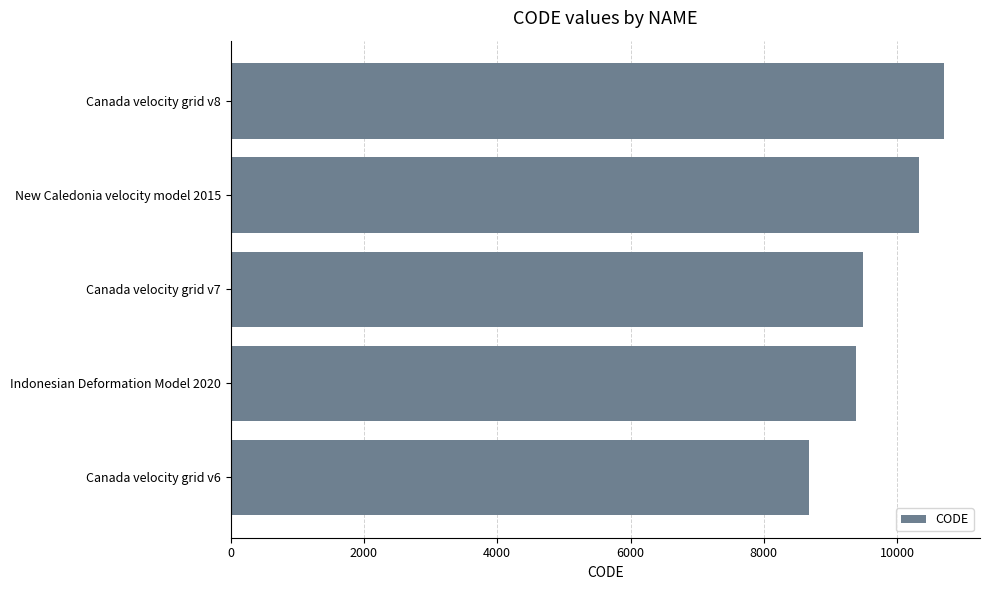

What is the difference between the maximum and minimum values?

2031